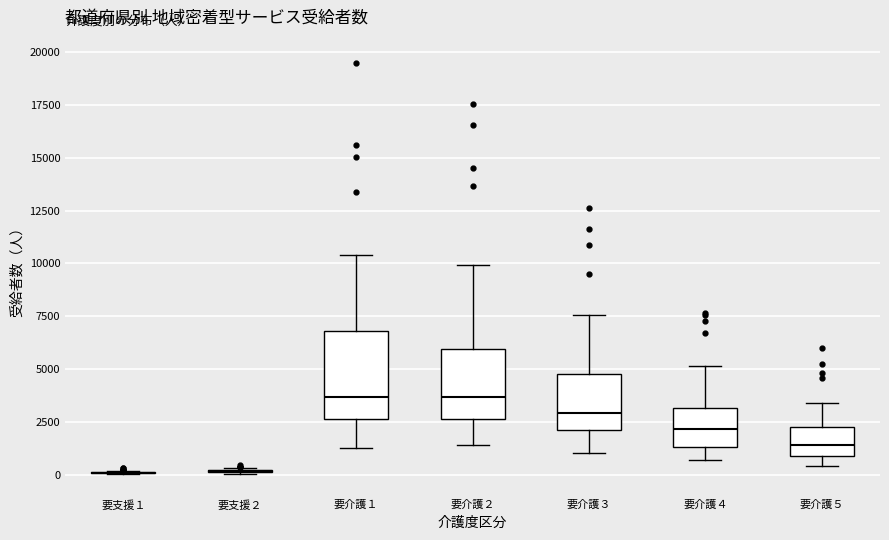

Reading left to right, transcribe this box plot: for each box, give where its median line is, the range the box spans, and where its two whiskers end, as read against the y-axis. The values are not printed on the chart, so give them approximately, as read against the axis.

要支援１: box collapsed to a line at 0, whiskers 0 to 0
要支援２: box collapsed to a line at 0, whiskers 0 to 500
要介護１: median 3500, box 2500 to 7000, whiskers 1000 to 10500
要介護２: median 3500, box 2500 to 6000, whiskers 1500 to 10000
要介護３: median 3000, box 2000 to 5000, whiskers 1000 to 7500
要介護４: median 2000, box 1500 to 3000, whiskers 500 to 5000
要介護５: median 1500, box 1000 to 2500, whiskers 500 to 3500